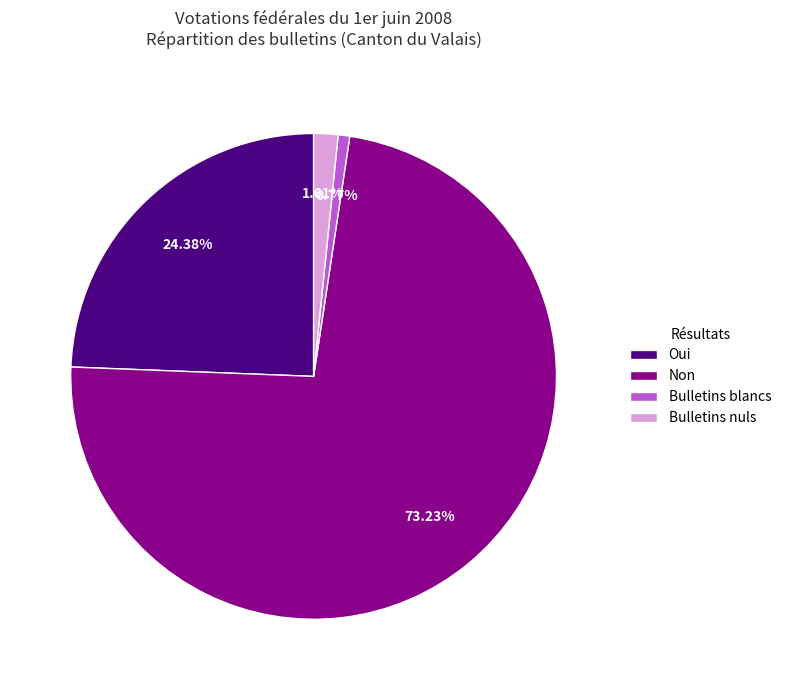

How many segments does this pie chart have?

4